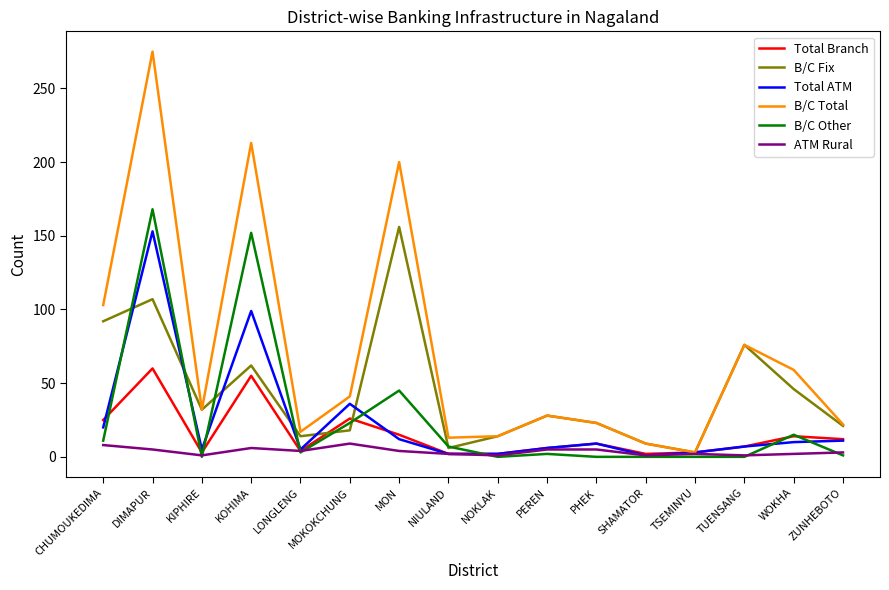

Which series has the largest range (max minus min)?

B/C Total